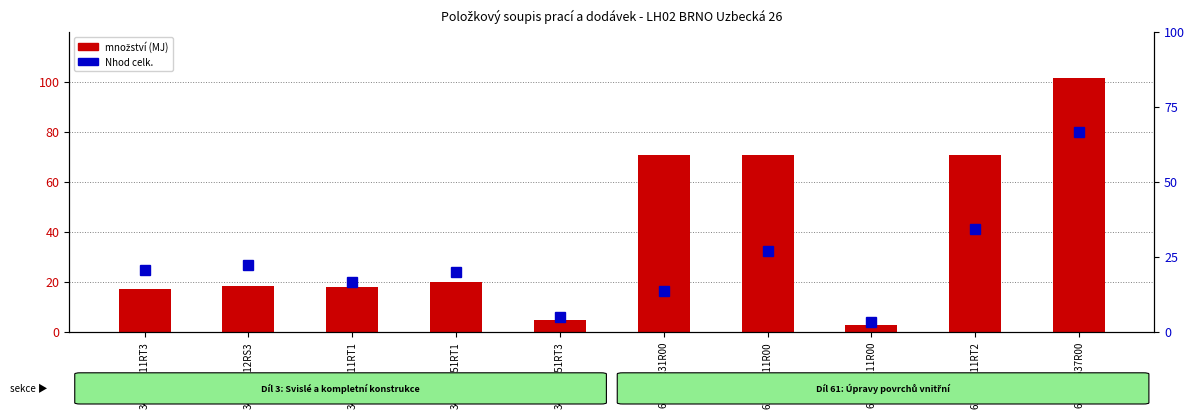

What is the label of the 6th bar from the left?

611421231R00